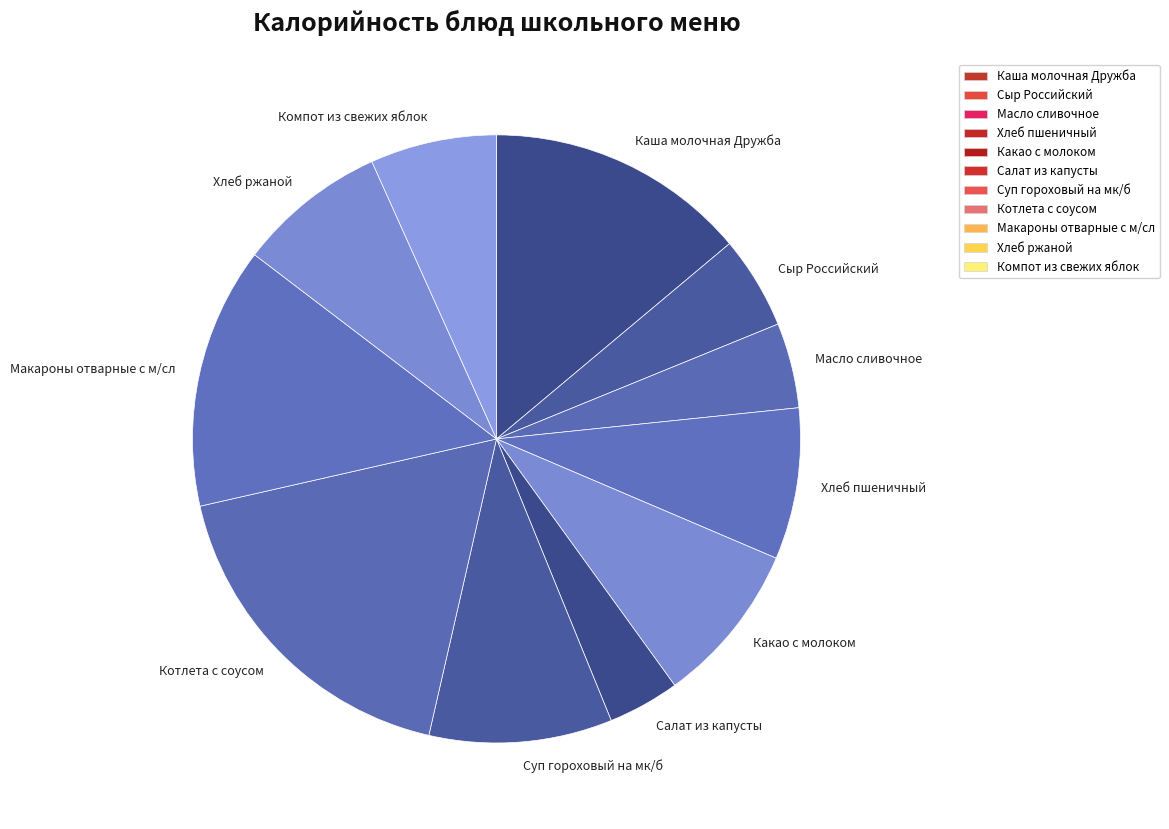

The Компот из свежих яблок slice represents 7% of the pie. True or false?

True